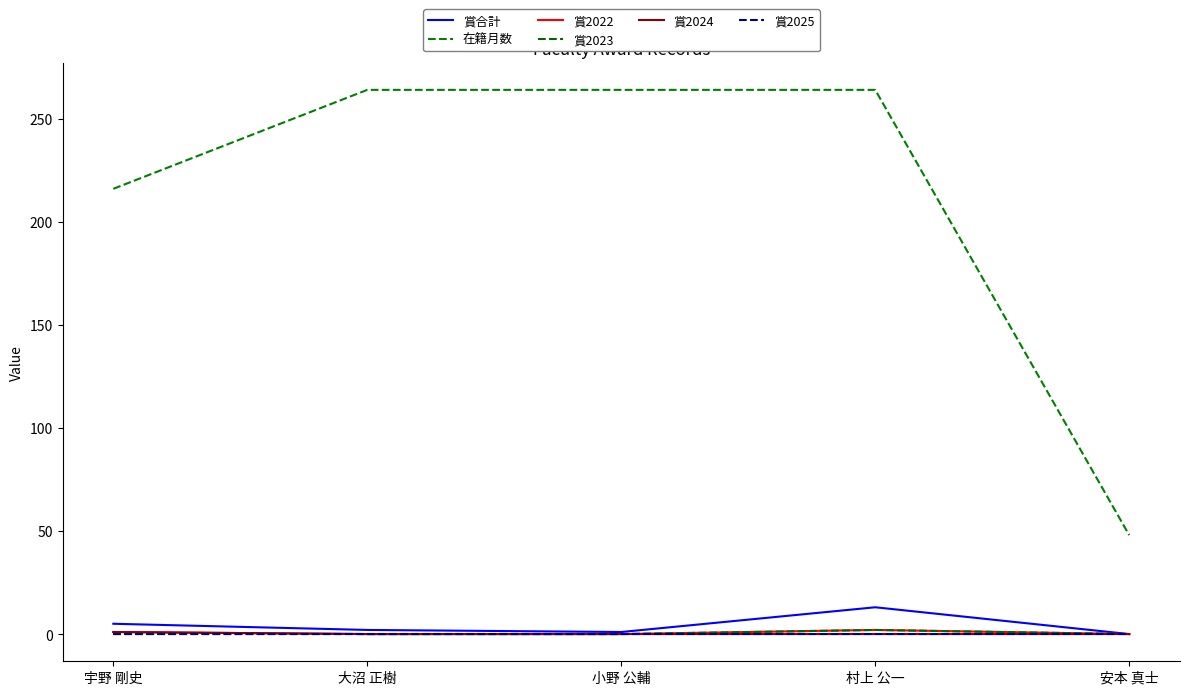

Reading left to right, transcribe all the data shown in this chart.

賞合計: 宇野 剛史=5	大沼 正樹=2	小野 公輔=1	村上 公一=13	安本 真士=0
在籍月数: 宇野 剛史=216	大沼 正樹=264	小野 公輔=264	村上 公一=264	安本 真士=48
賞2022: 宇野 剛史=1	大沼 正樹=0	小野 公輔=0	村上 公一=2	安本 真士=0
賞2023: 宇野 剛史=0	大沼 正樹=0	小野 公輔=0	村上 公一=2	安本 真士=0
賞2024: 宇野 剛史=1	大沼 正樹=0	小野 公輔=0	村上 公一=0	安本 真士=0
賞2025: 宇野 剛史=0	大沼 正樹=0	小野 公輔=0	村上 公一=0	安本 真士=0